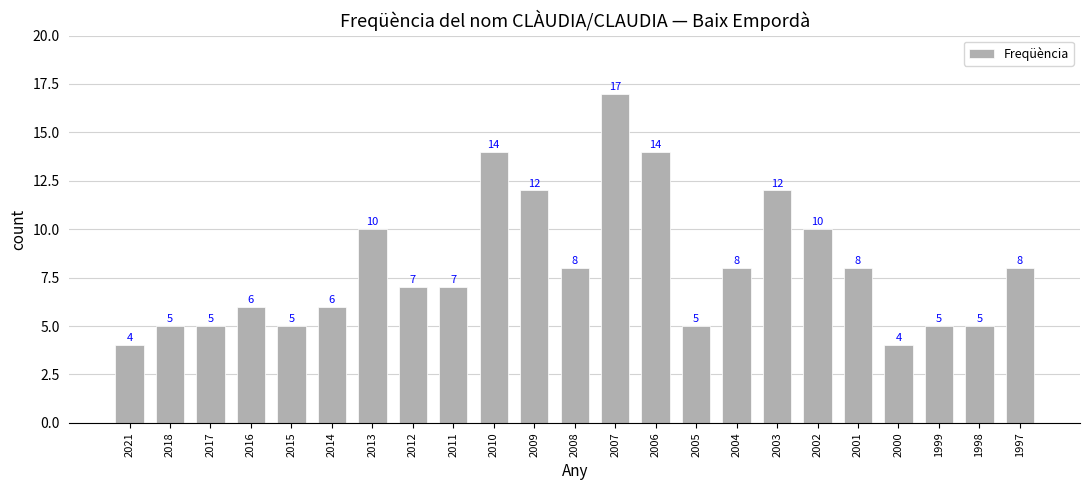

What is the difference between the maximum and minimum values?

13